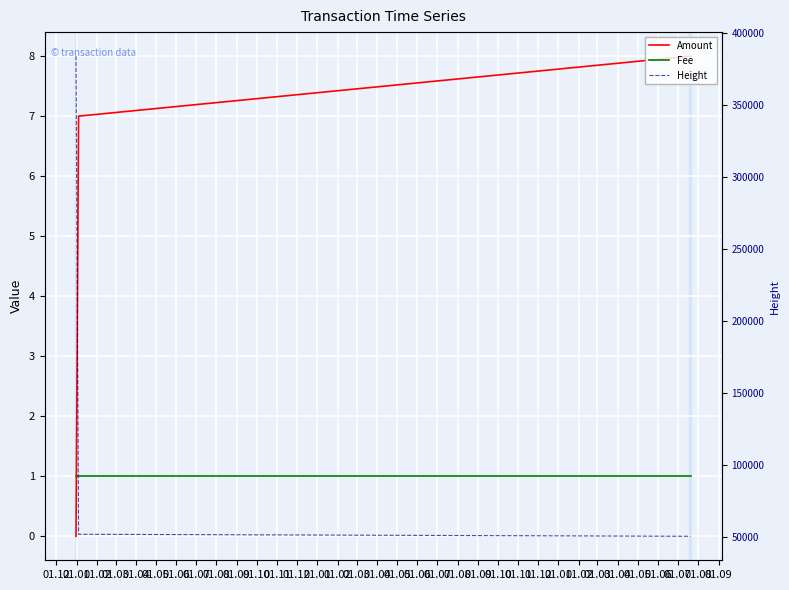

Between 01.12 and 01.01, which is larger?

01.01